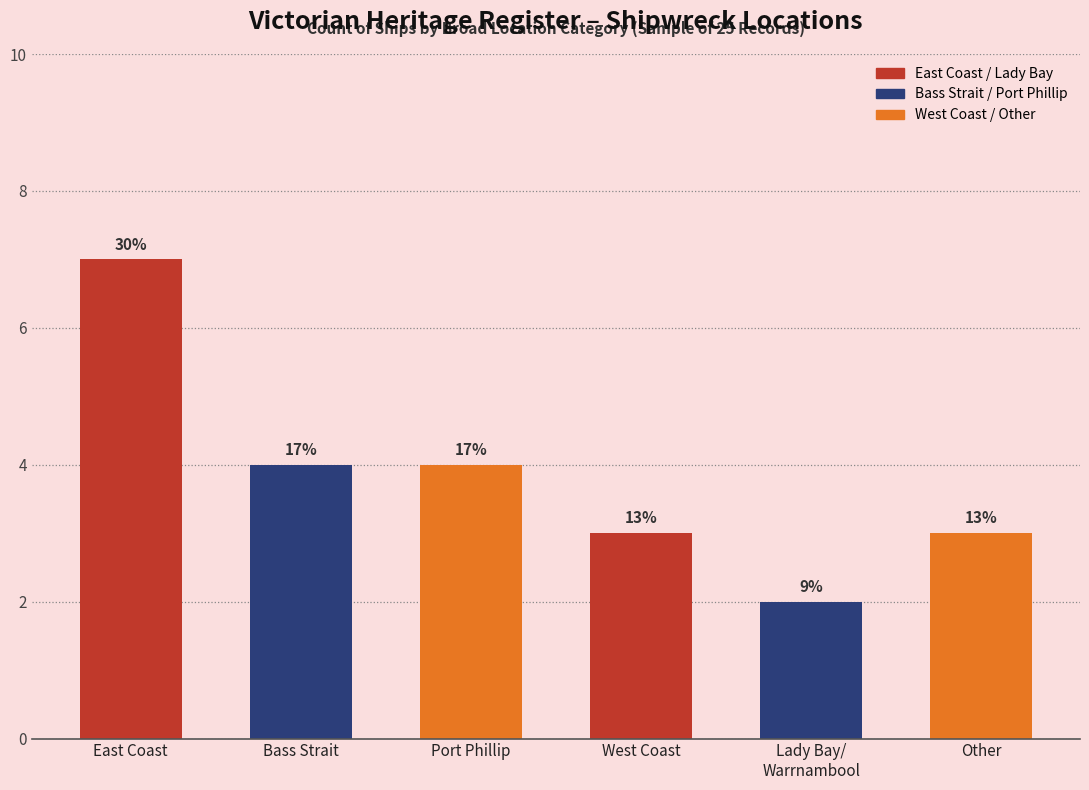

Rank the categories by value from highest to lowest.

East Coast, Bass Strait, Port Phillip, West Coast, Other, Lady Bay/
Warrnambool